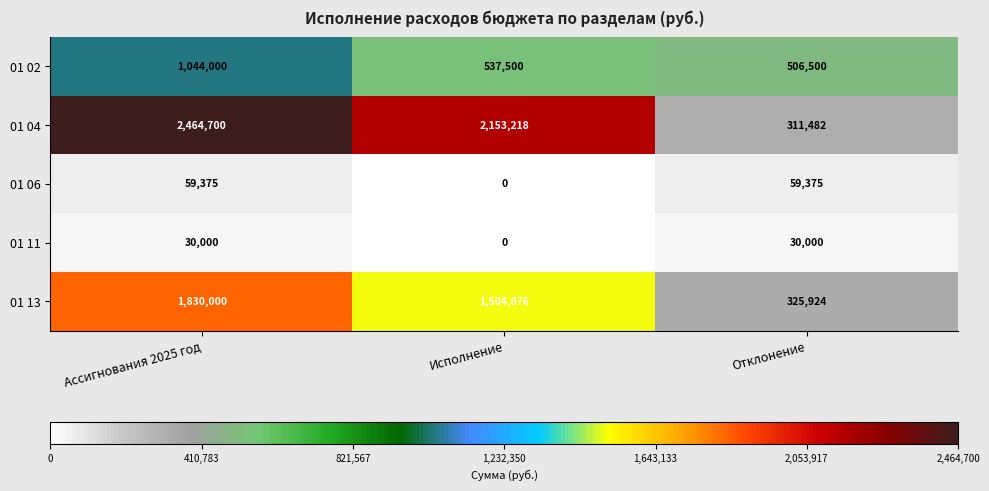

Is the value of 01 11 at Исполнение greater than the value of 01 02 at Исполнение?

No